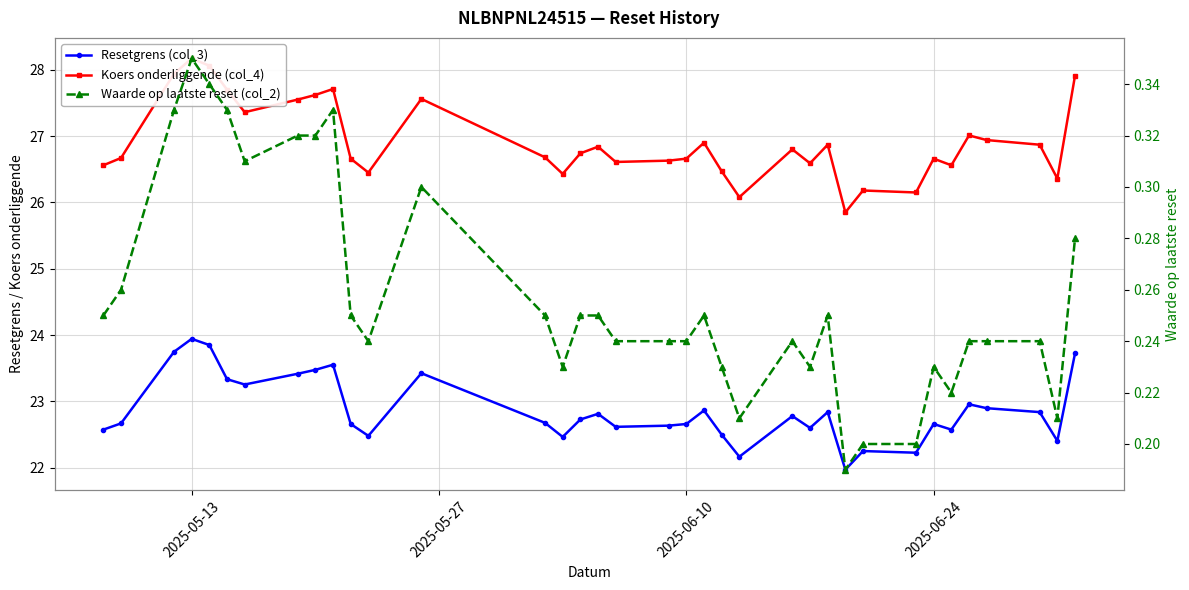

At how many categories does at least one series exceed 23?

36